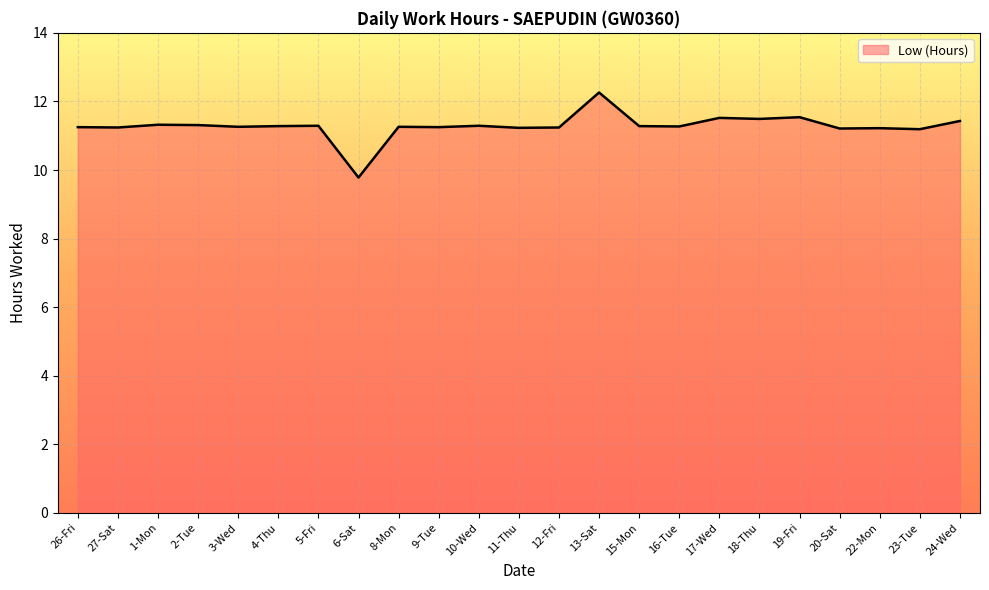

At which label does the data first exceed 11?

26-Fri